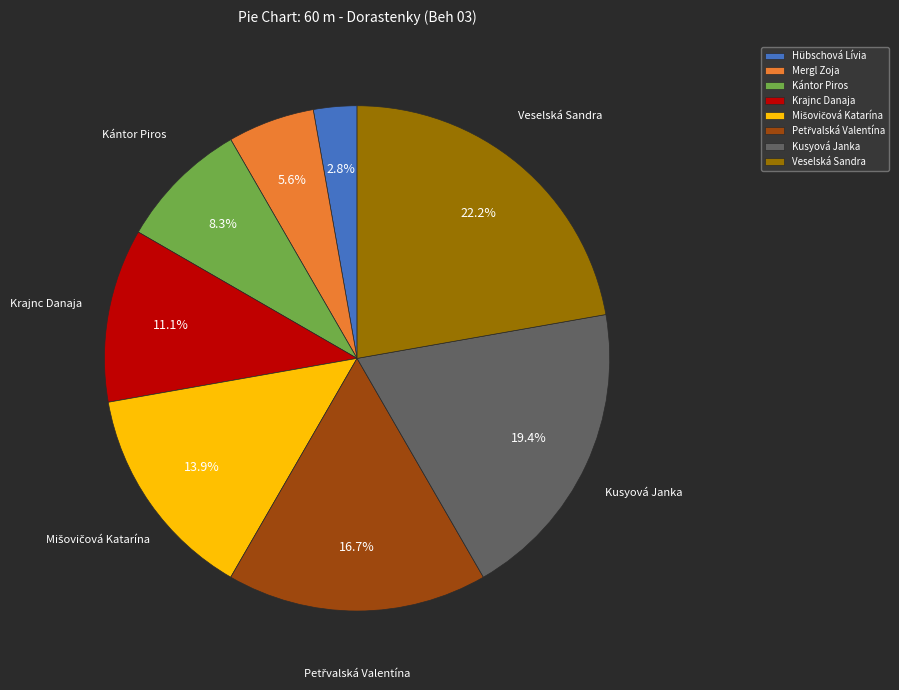

How many segments does this pie chart have?

8